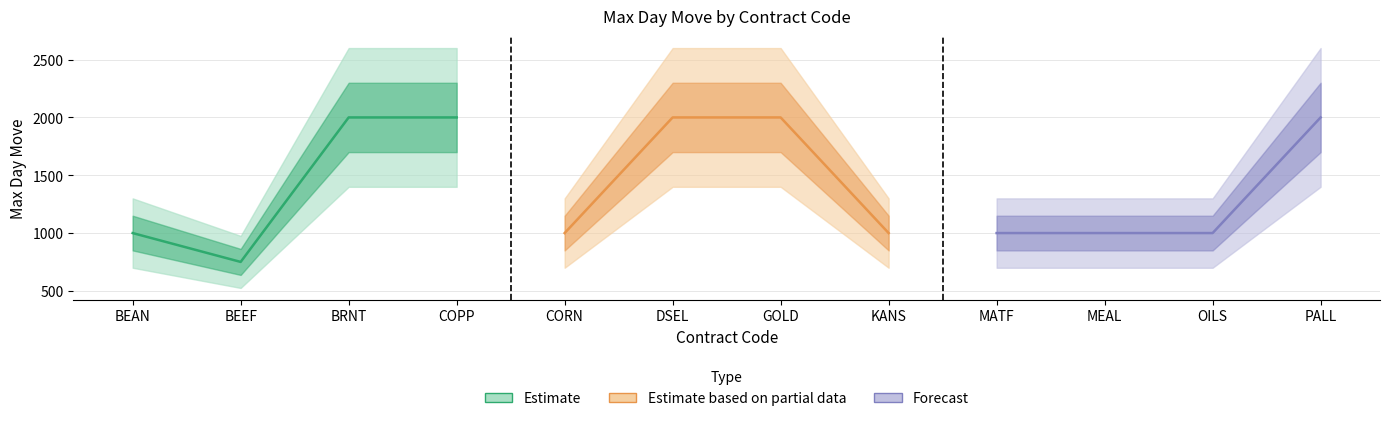

List the series in order of their peak value, highest first.

Estimate, Estimate based on partial data, Forecast